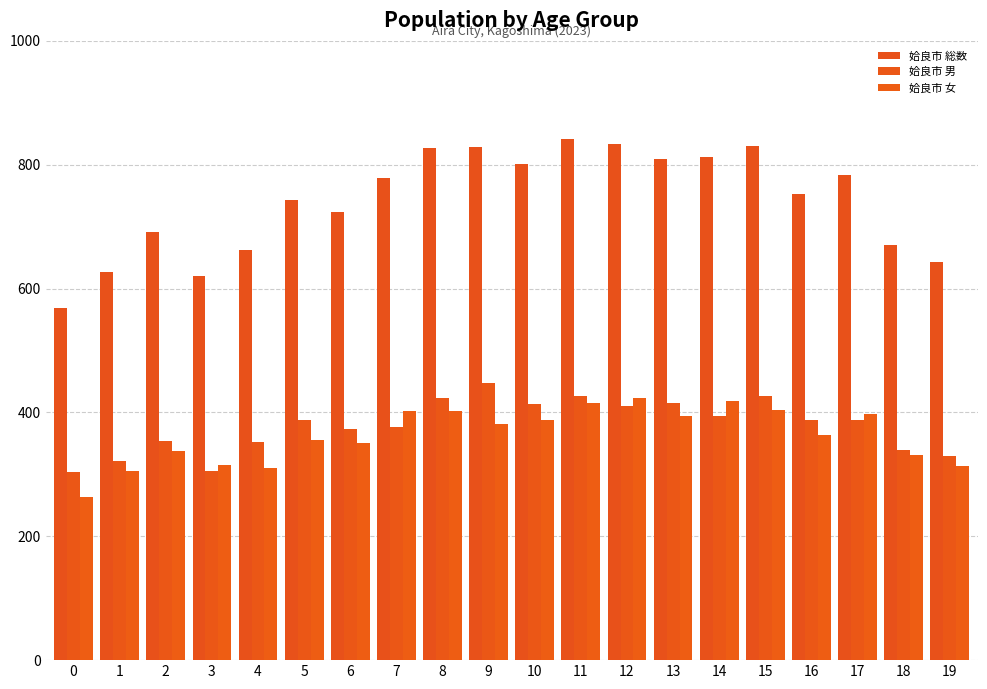

Reading right to left, what are all the values shown in this chart?

姶良市 総数: 643	671	784	752	830	812	810	834	841	802	828	827	778	723	743	663	621	691	627	568
姶良市 男: 329	339	387	388	426	394	415	410	426	414	447	424	376	373	387	353	306	354	321	304
姶良市 女: 314	332	397	364	404	418	395	424	415	388	381	403	402	350	356	310	315	337	306	264